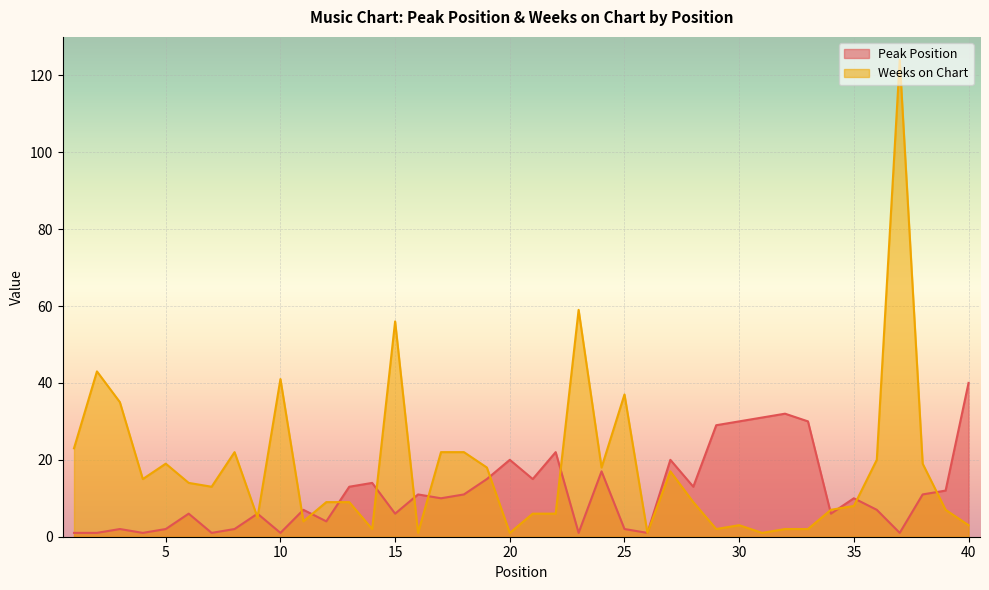

How many lines are shown in the chart?

2